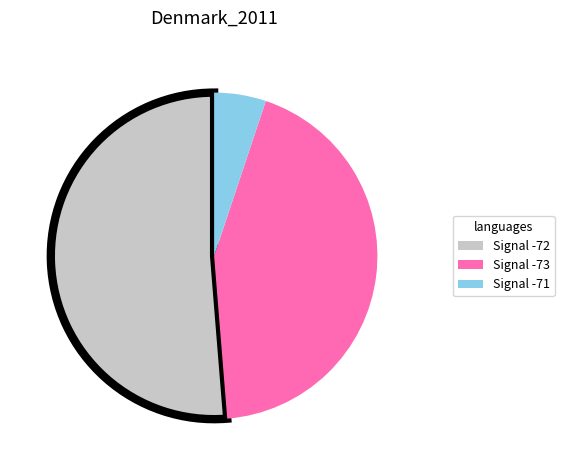

Which category has the biggest portion of the pie?

Signal -72